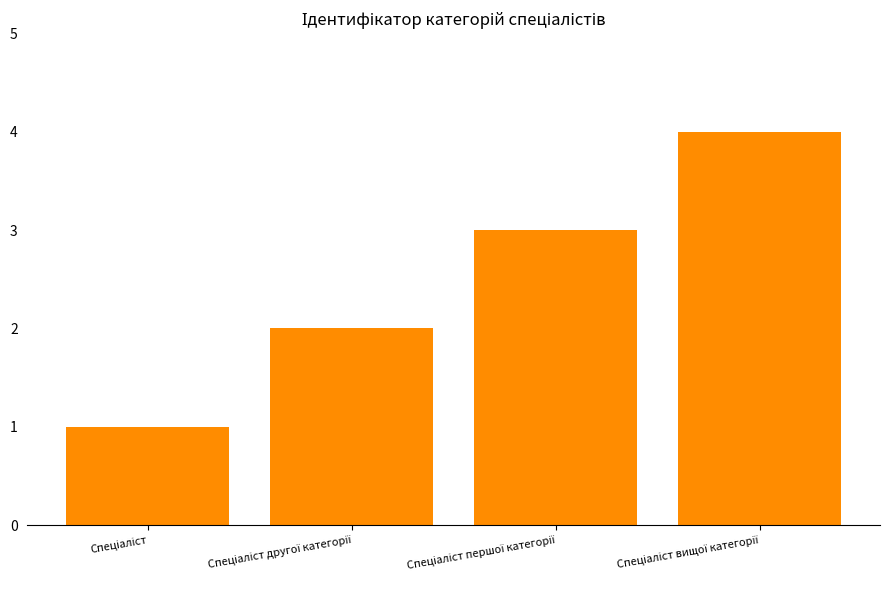

Are the bars grouped side by side (vs. stacked)?

No